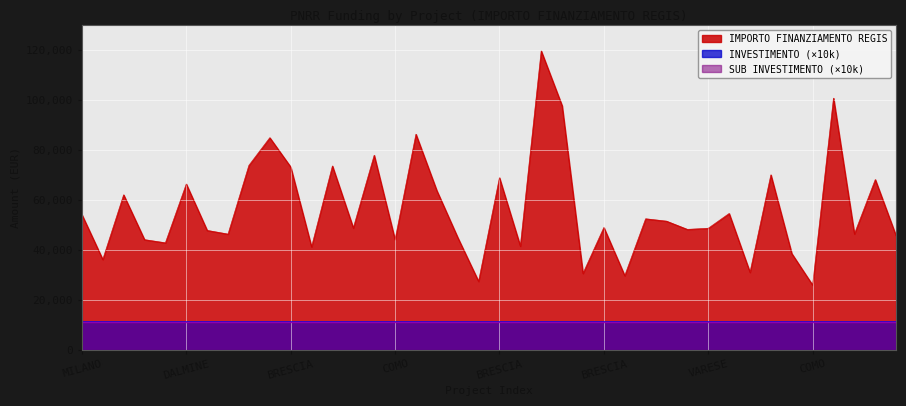

Where does the IMPORTO FINANZIAMENTO REGIS series first go above 48957?

MILANO